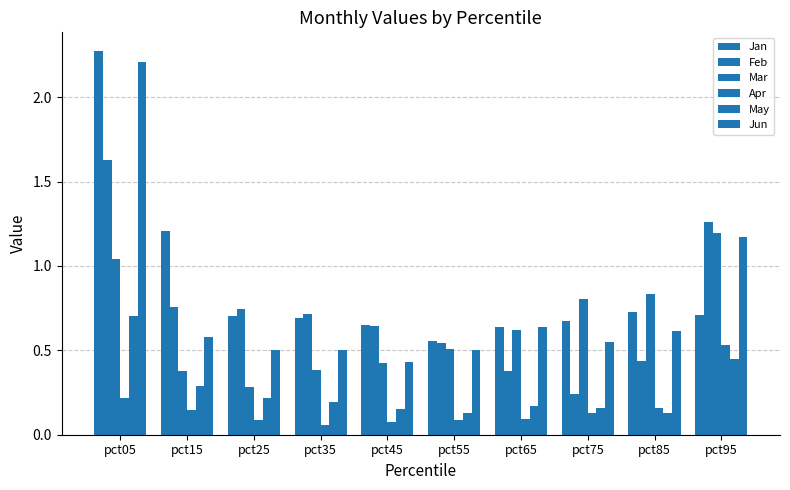

What is the approximate value of Jan at pct75?

0.7